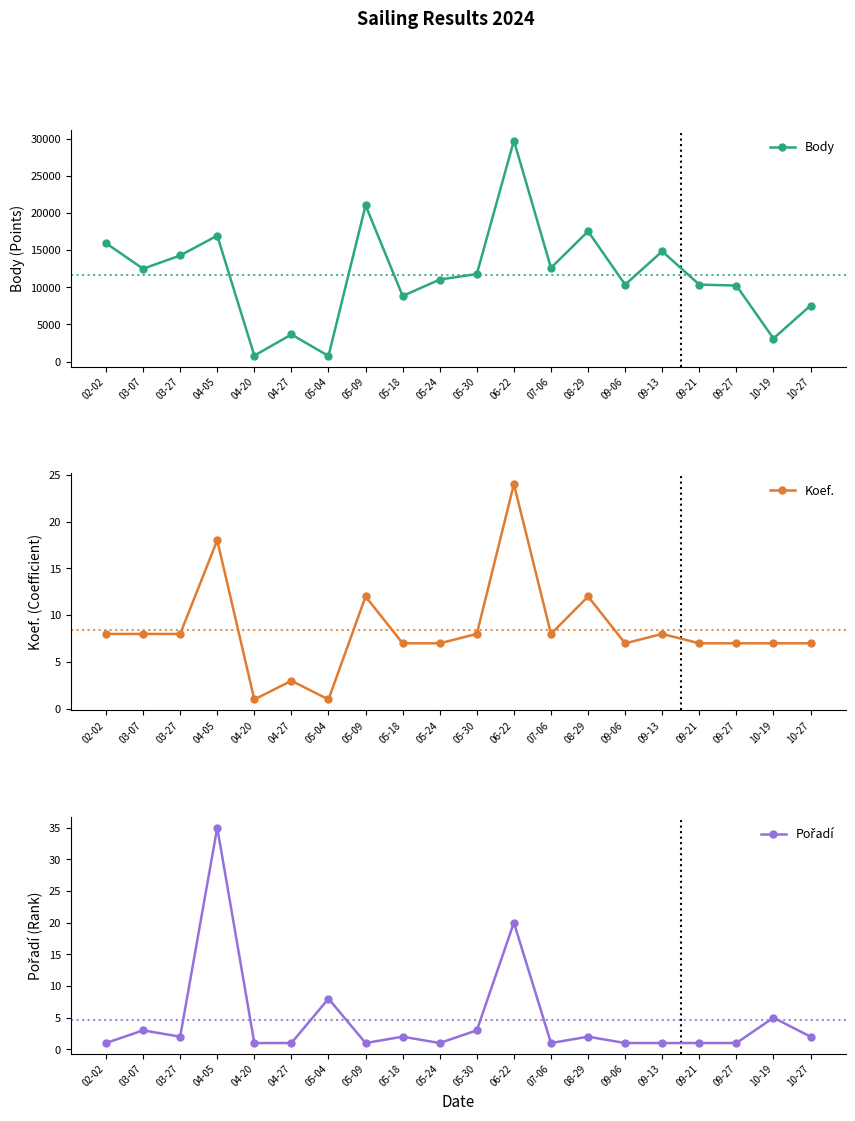

What is the difference between the maximum and minimum values in the Koef. series?

23